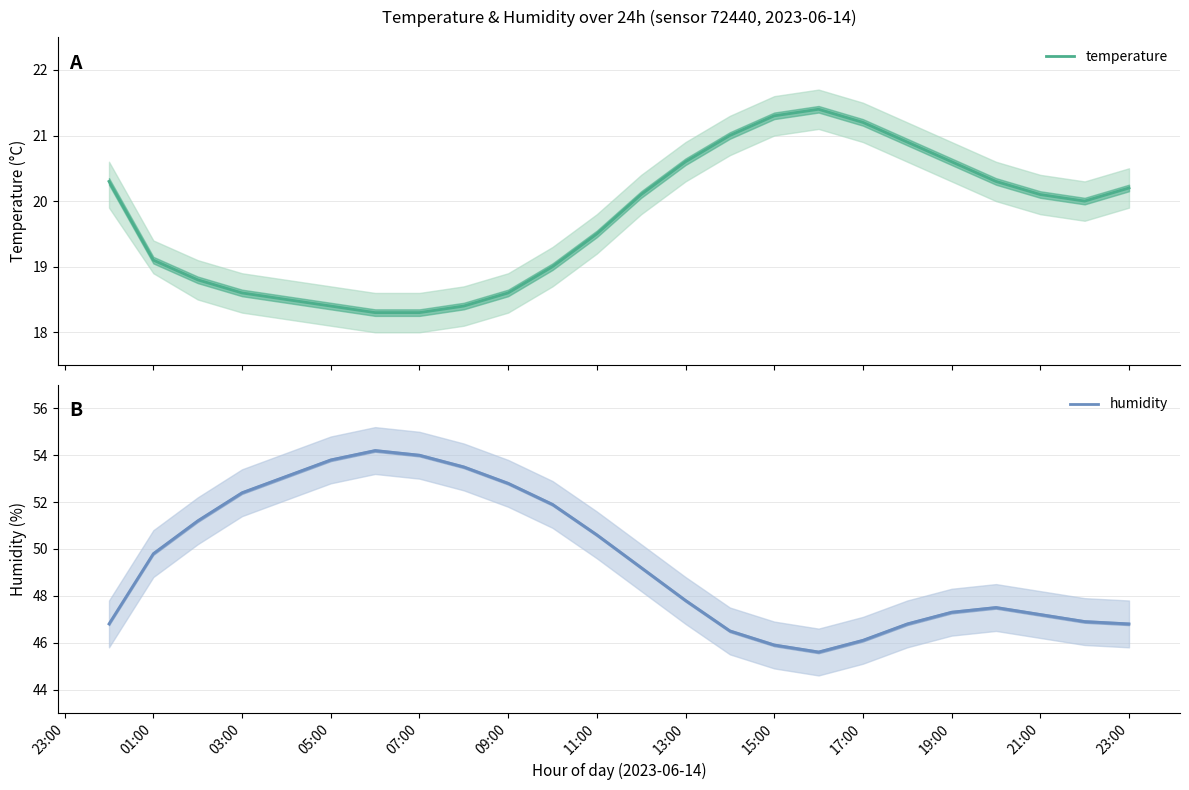

What is the difference between the second highest and second lowest values in the humidity series?

8.1